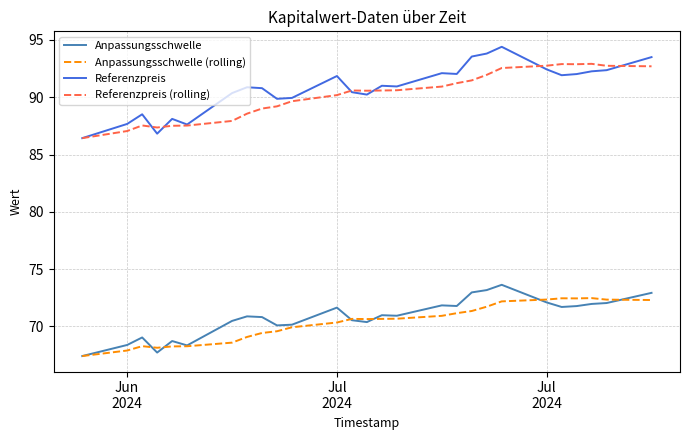

What is the difference between the maximum and minimum values in the Referenzpreis (rolling) series?

6.5